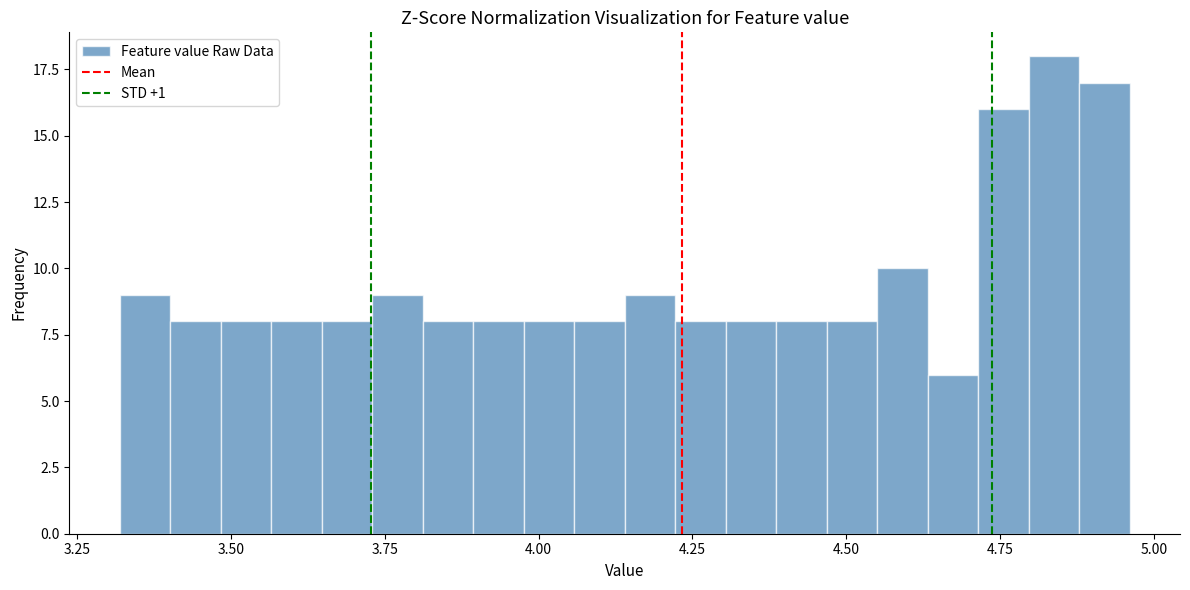

Around what value on the x-axis is the tallest bar? Give the approximate position of its centre, as read against the axis.

4.85